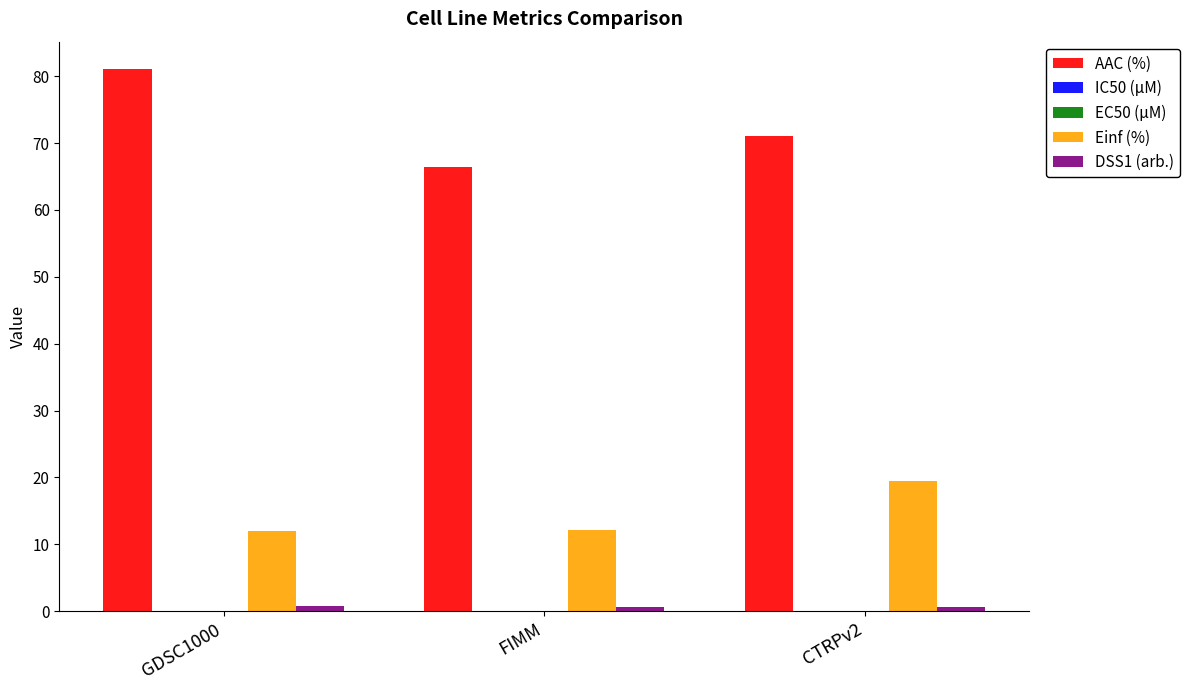

The value of AAC (%) at GDSC1000 is 109.7. True or false?

False